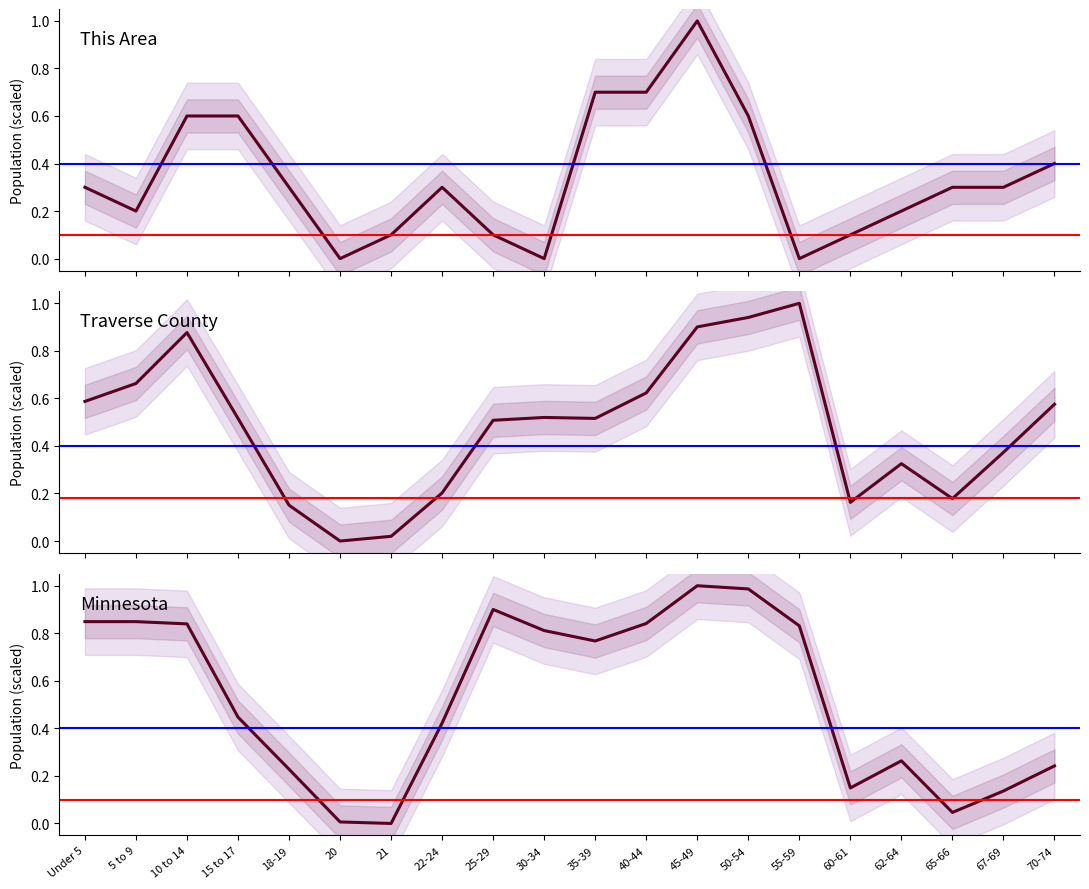

What is the approximate value of Traverse County at 5 to 9?

0.7